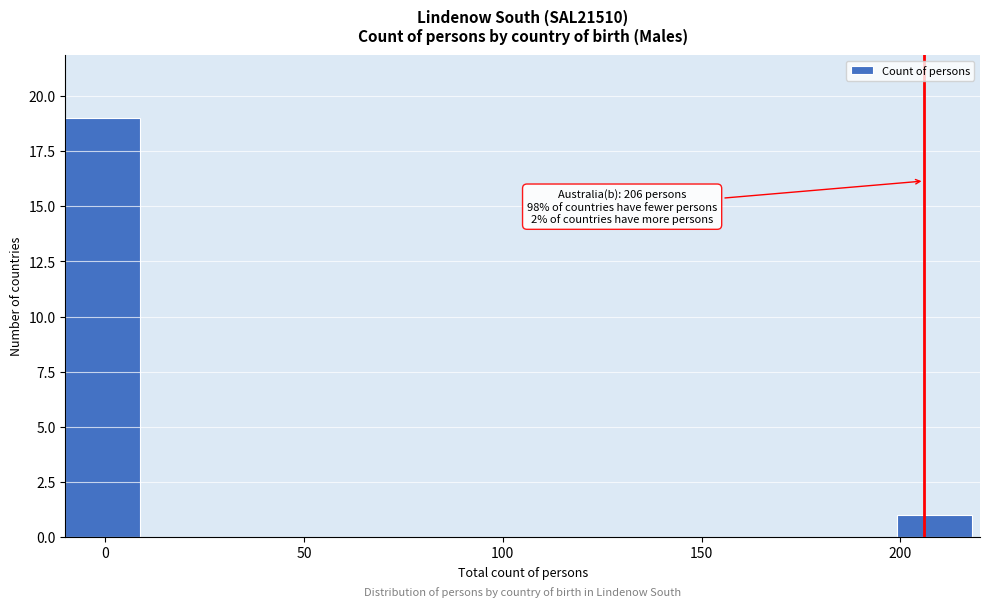

Which range on the x-axis has the tallest bar?

-10 to 10